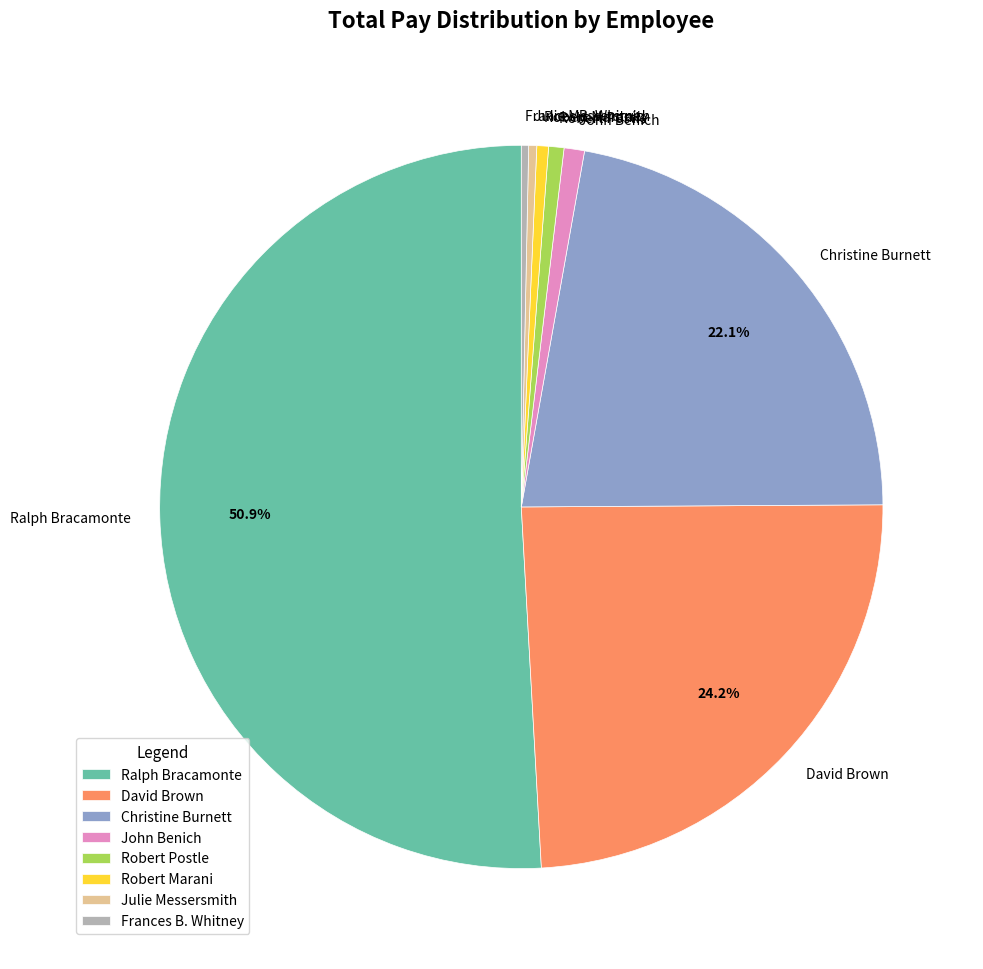

Does Ralph Bracamonte account for over 50% of the chart?

Yes